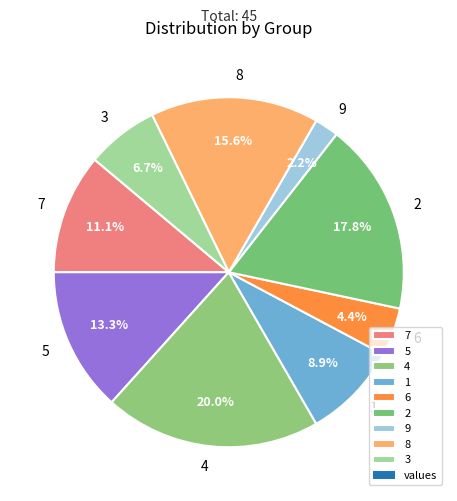

Between 6 and 2, which is larger?

2